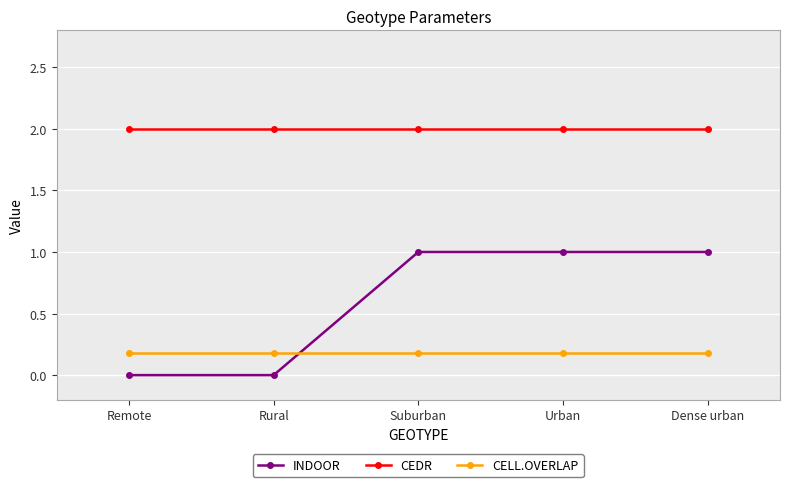

True or false: INDOOR and CEDR cross at least once.

False